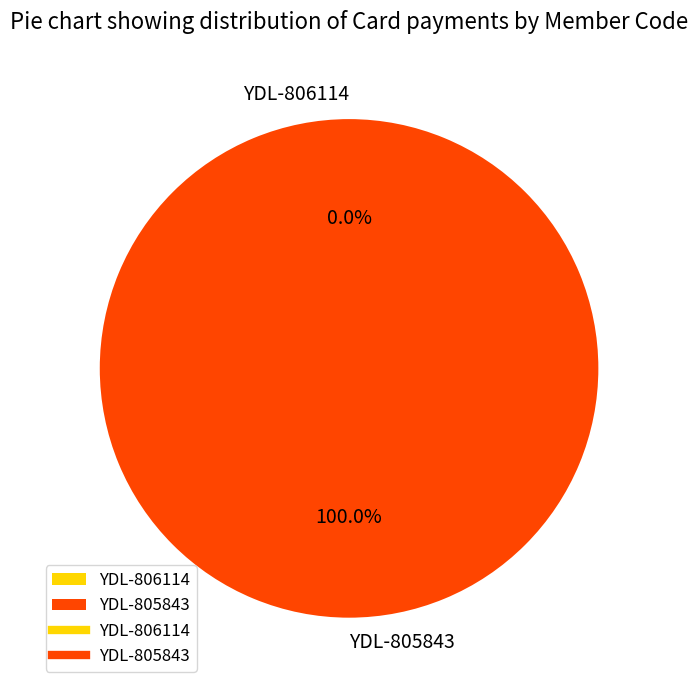

To the nearest percent, what percentage of the pie is YDL-805843?

100%